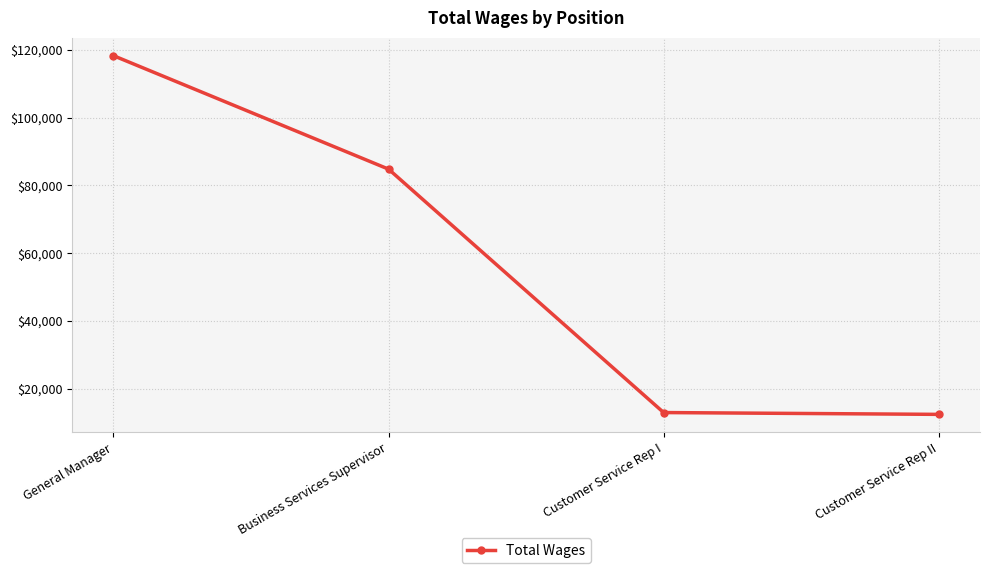

True or false: the data shows 118294 at General Manager.

True